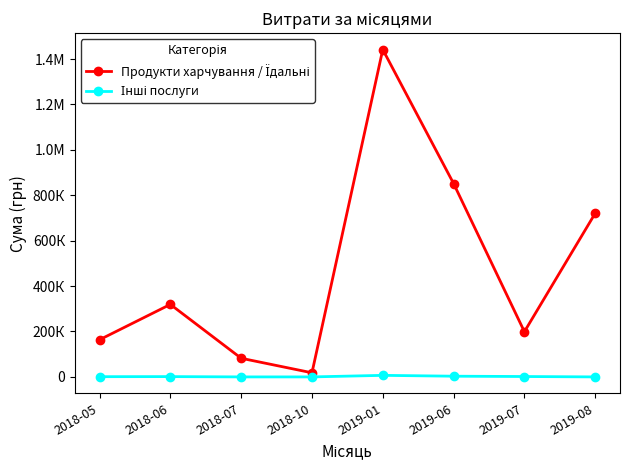

The value of Інші послуги at 2019-01 is 3670.8. True or false?

False